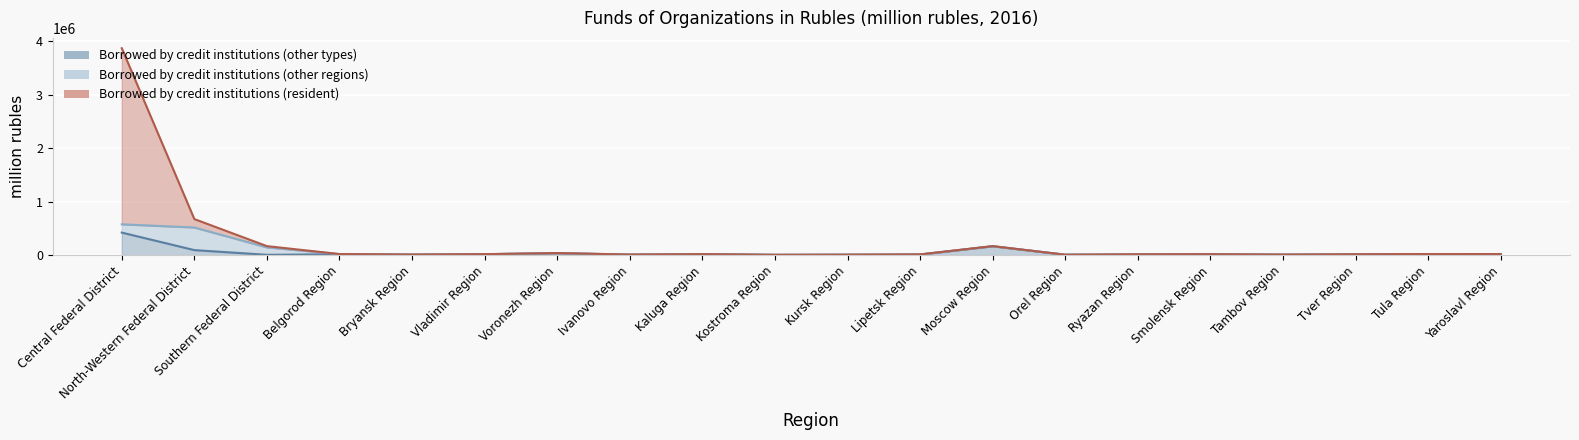

The value of Borrowed by credit institutions (resident) at Kaluga Region is 26499. True or false?

False